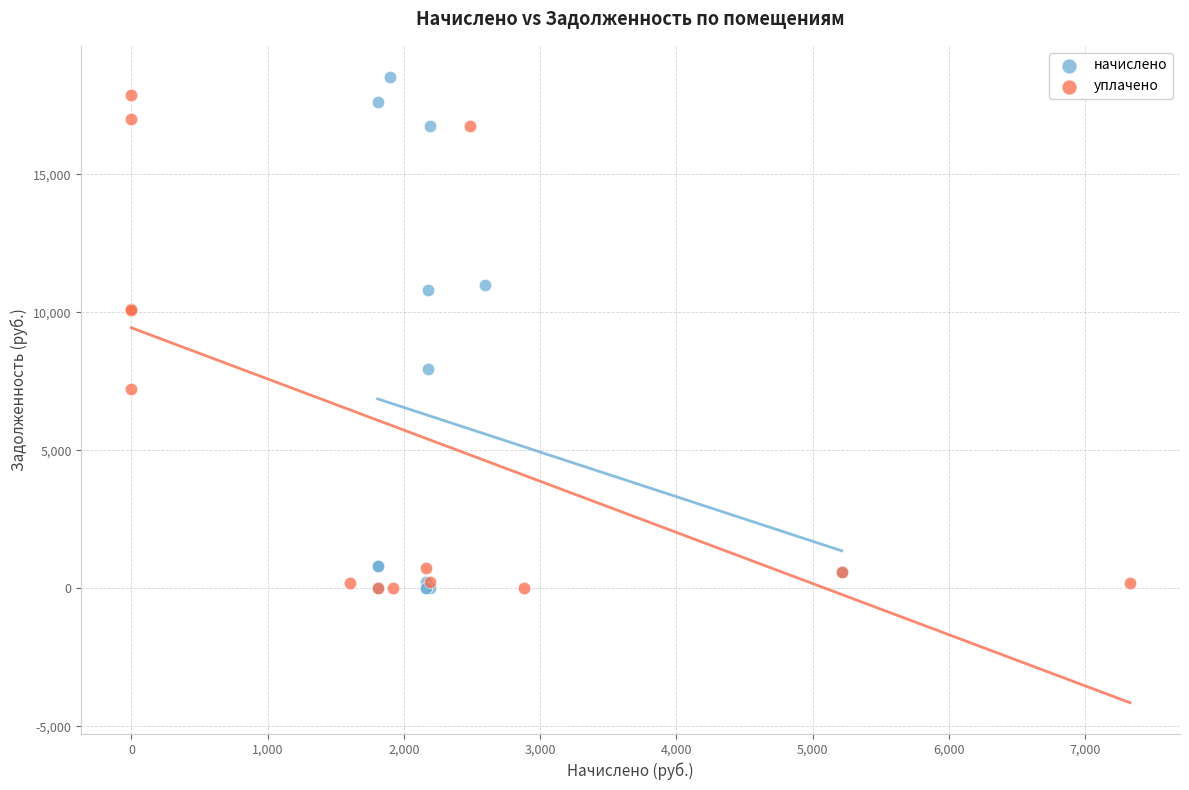

Which series has the widest spread of Y values?

начислено